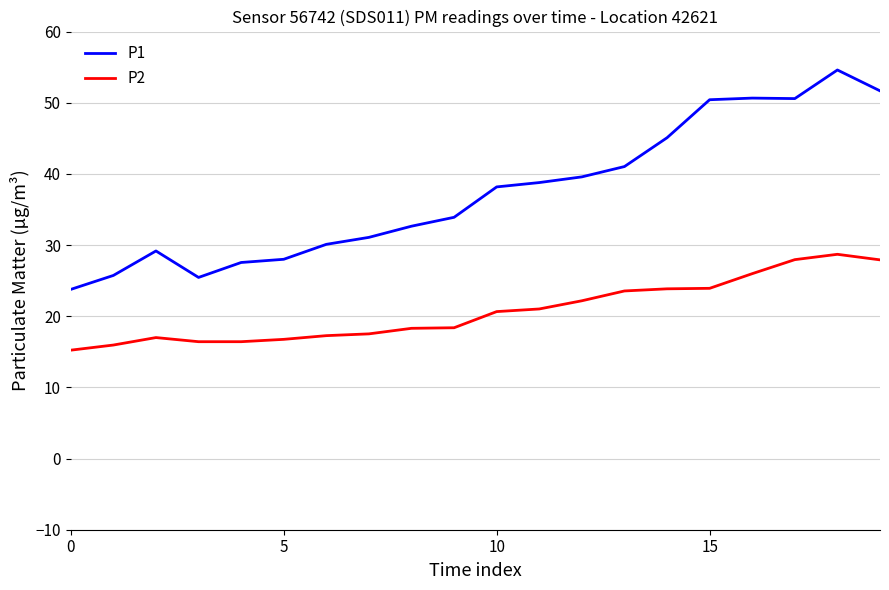

What is the smallest value displayed?

15.2